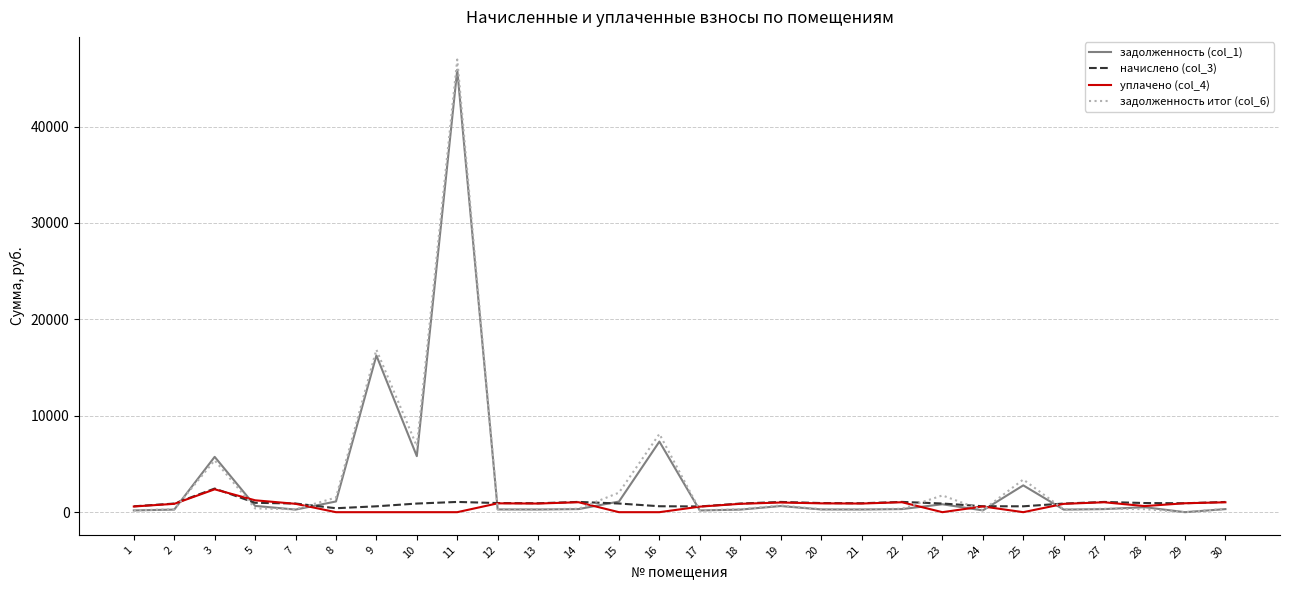

At which category is the sum across all series the highest?

11